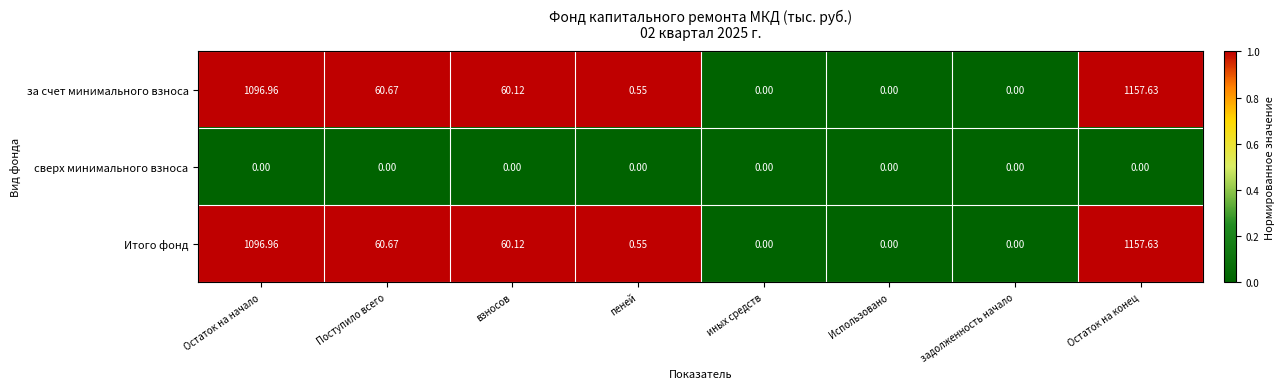

At which category is the sum across all series the highest?

Остаток на конец